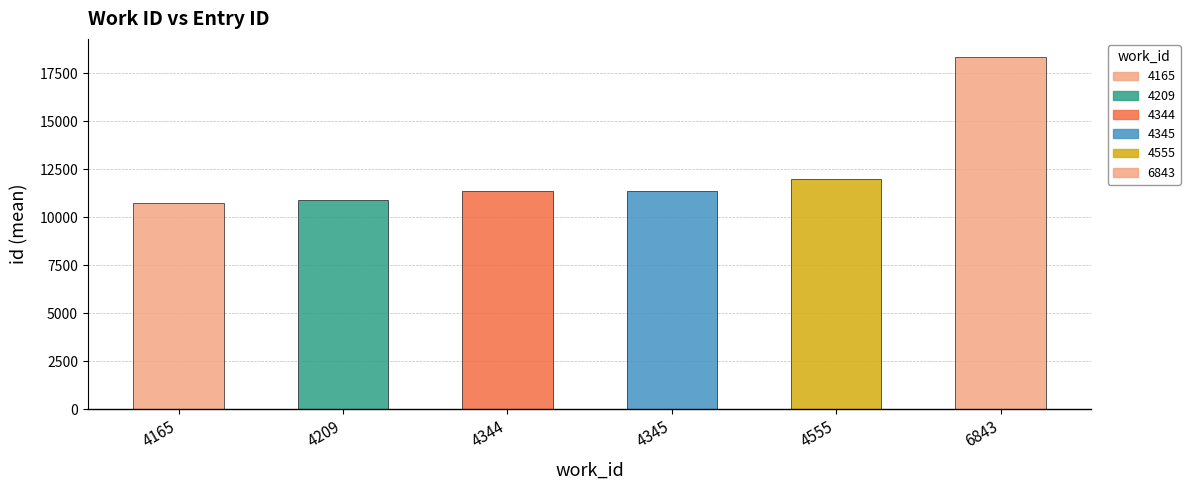

Read the value at 4345, to the nearest 100.

11400